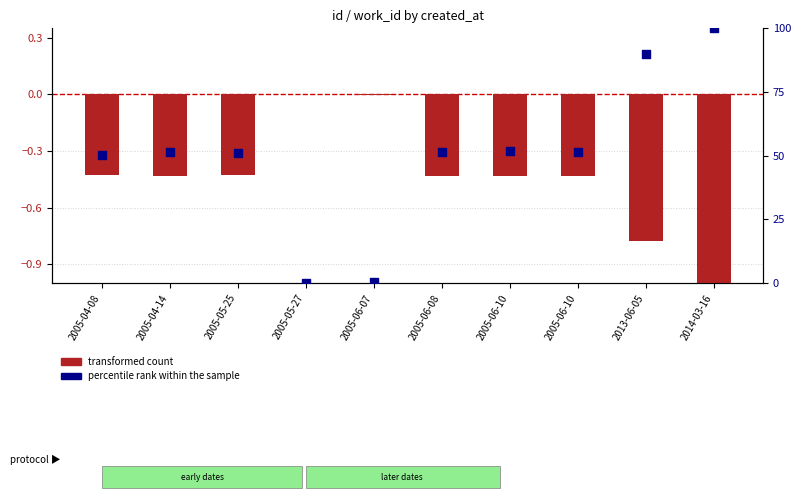

Which series has the largest total across all categories?

percentile rank within the sample